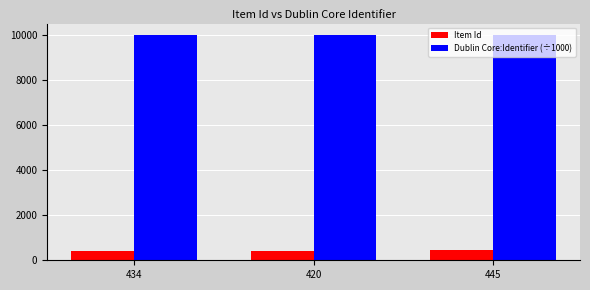

What is the sum of all Item Id values?

1299.0